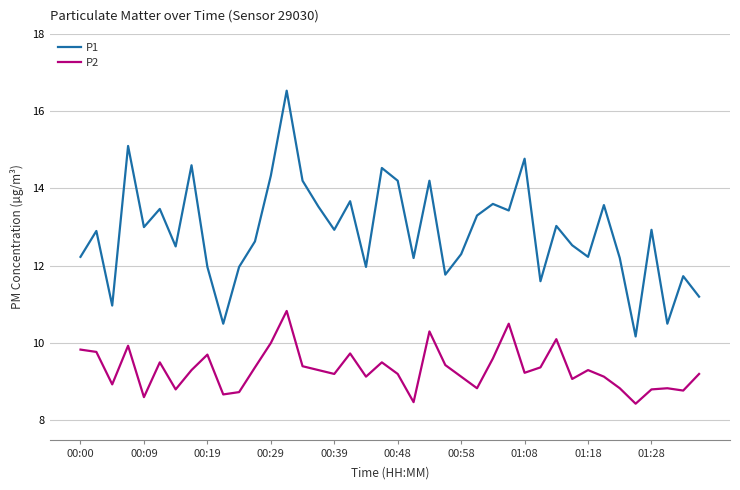

At how many categories does at least one series exceed 14?

9